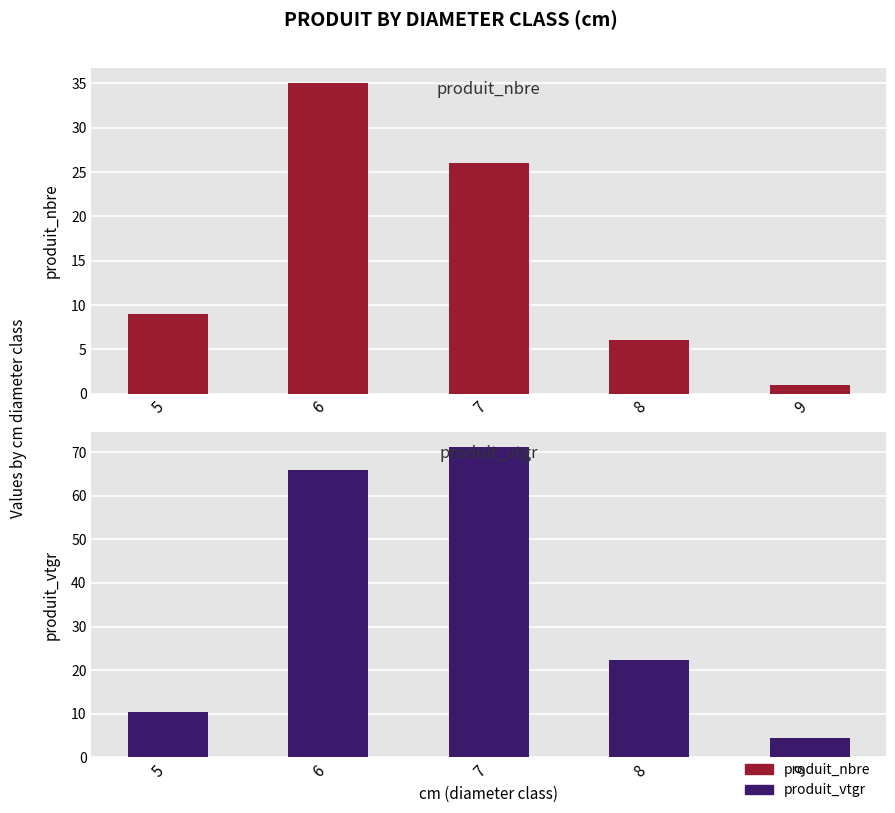

Are the bars grouped side by side (vs. stacked)?

Yes